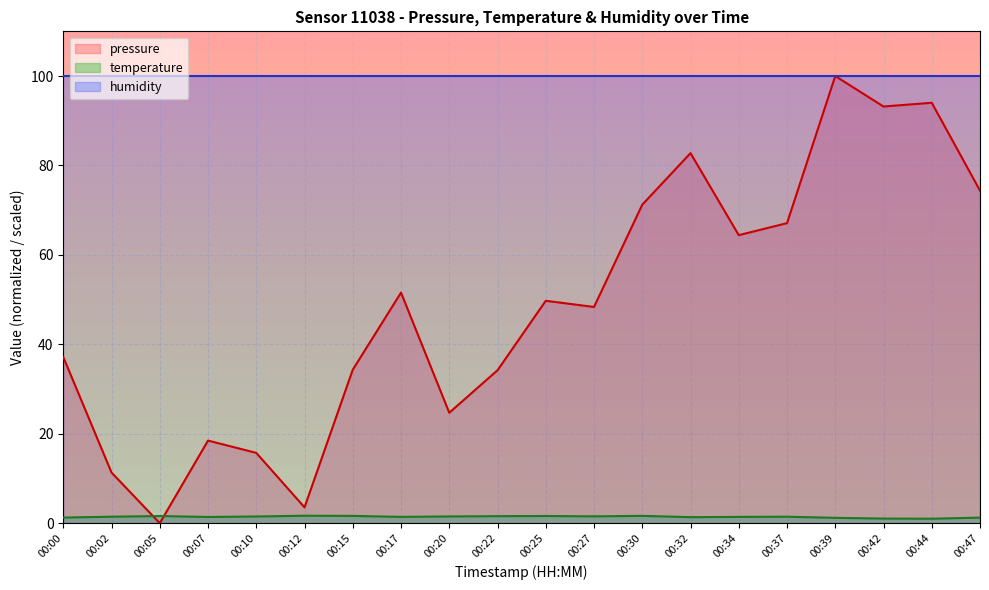

At how many categories does at least one series exceed 40?

20